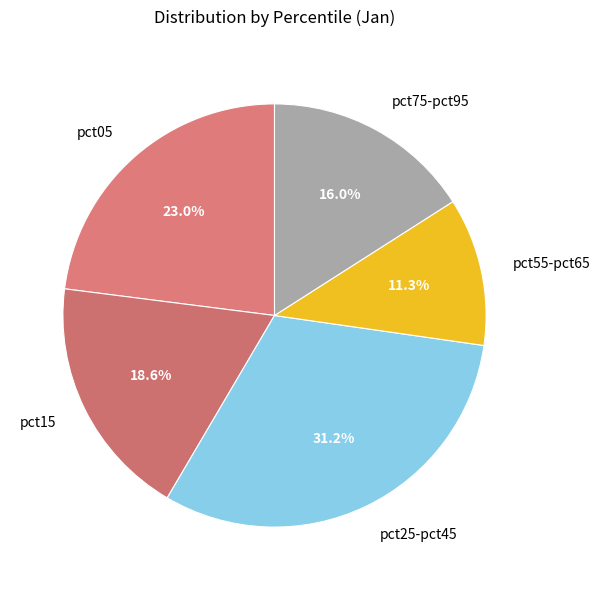

How many slices are in this pie chart?

5